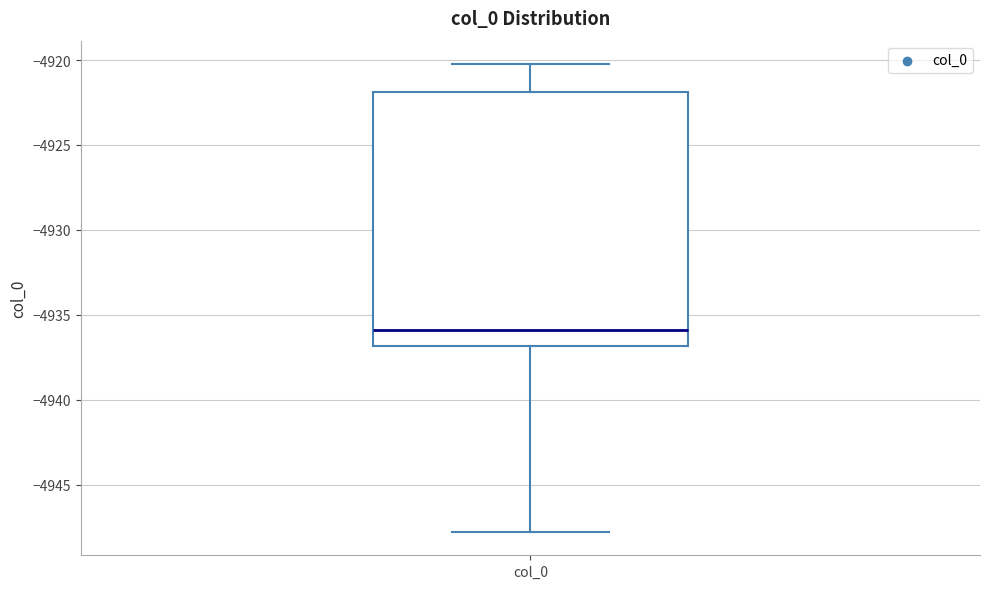

Where is the upper edge of the box for col_0 on the y-axis? The values are not printed on the chart, so give them approximately, as read against the axis.

-4922